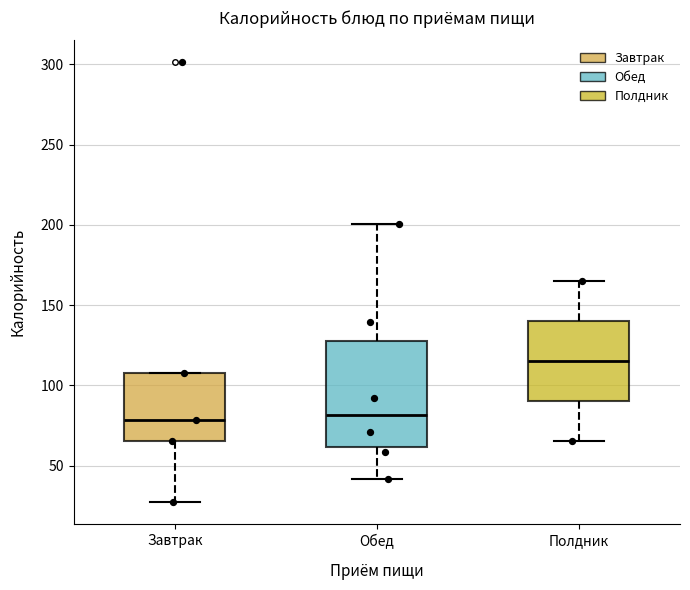

Where is the upper edge of the box for Обед on the y-axis? The values are not printed on the chart, so give them approximately, as read against the axis.

130